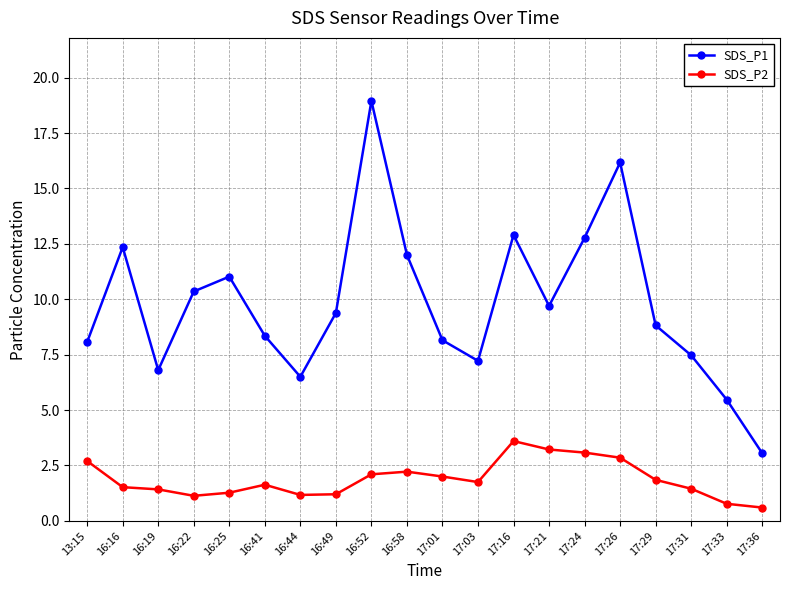

How many lines are shown in the chart?

2